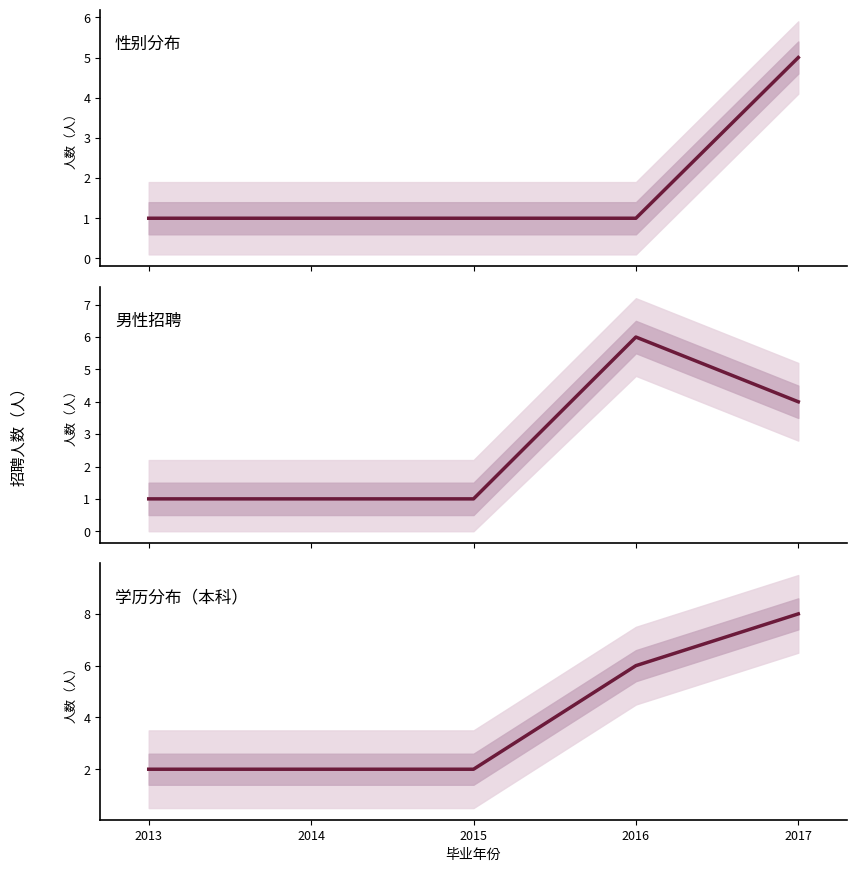

Reading left to right, extract all data points from this chart.

女: 2013=1	2014=1	2015=1	2016=1	2017=5
男: 2013=1	2014=1	2015=1	2016=6	2017=4
本科: 2013=2	2014=2	2015=2	2016=6	2017=8